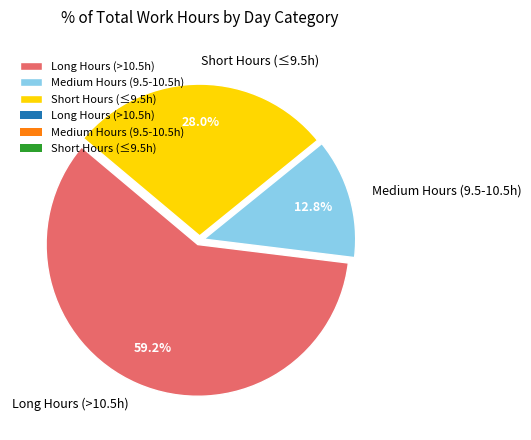

Combined, do Long Hours (>10.5h) and Medium Hours (9.5-10.5h) account for over 50%?

Yes